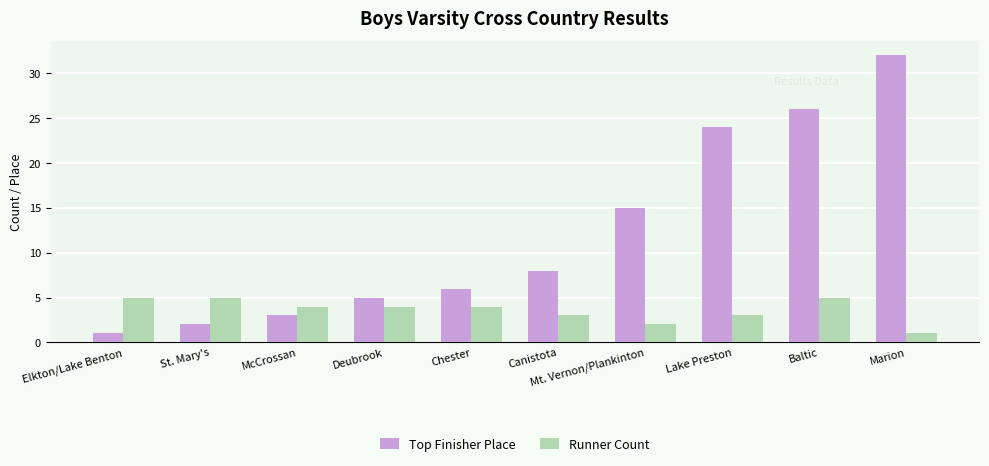

Rank the series by their average value, from lowest to highest.

Runner Count, Top Finisher Place